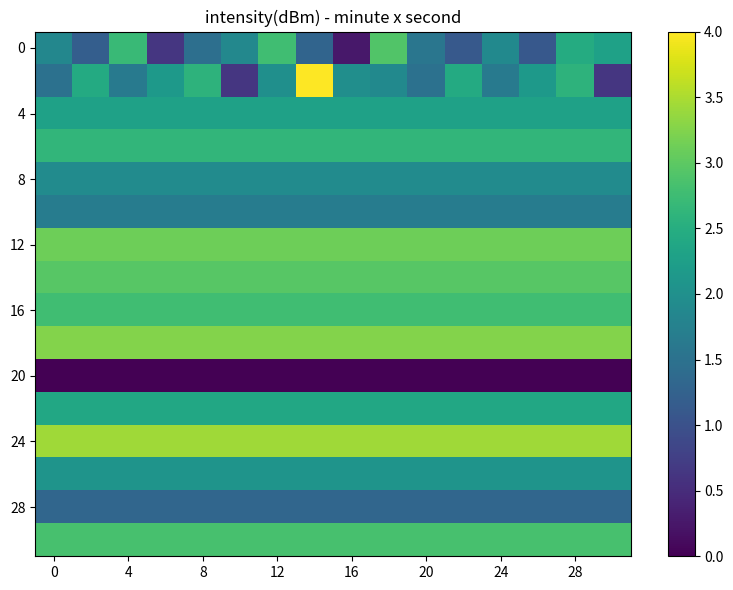

True or false: 12 has a value of 5.0 at 24.

False